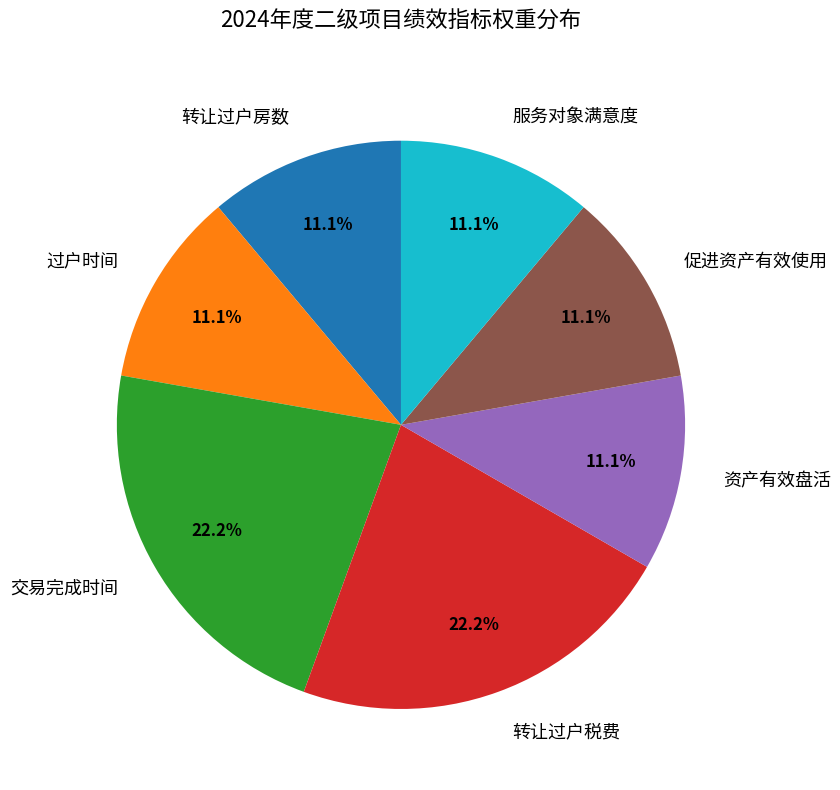

To the nearest percent, what is the combined percentage of 交易完成时间 and 促进资产有效使用?

33%